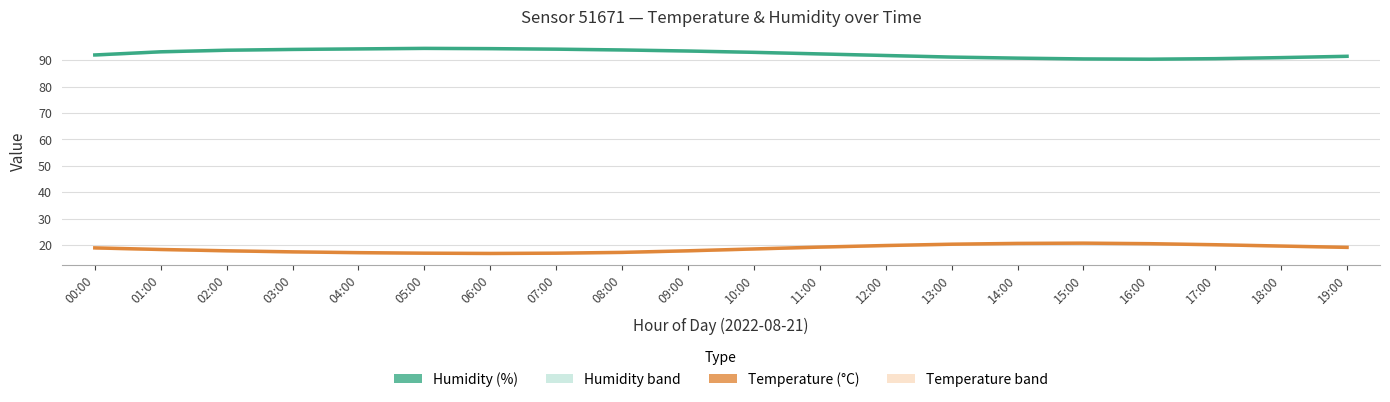

True or false: Humidity has more than 1 interior local peaks.

False